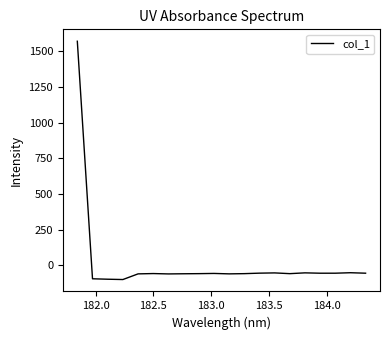

What is the sum of all values?

364.0